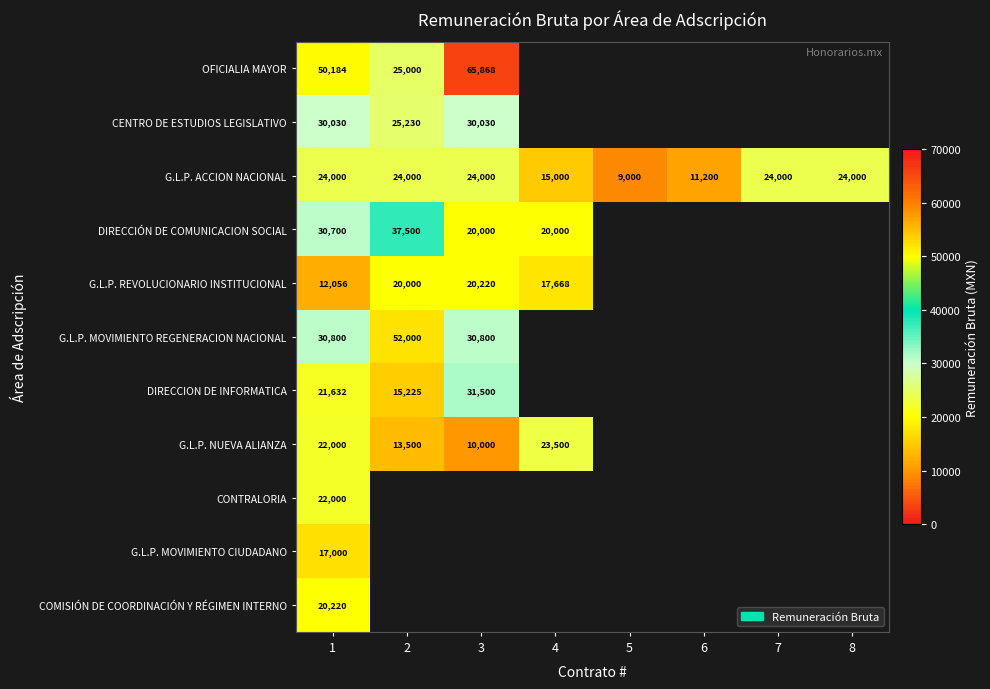

What is the spread (max minus min) of values at 1?

38128